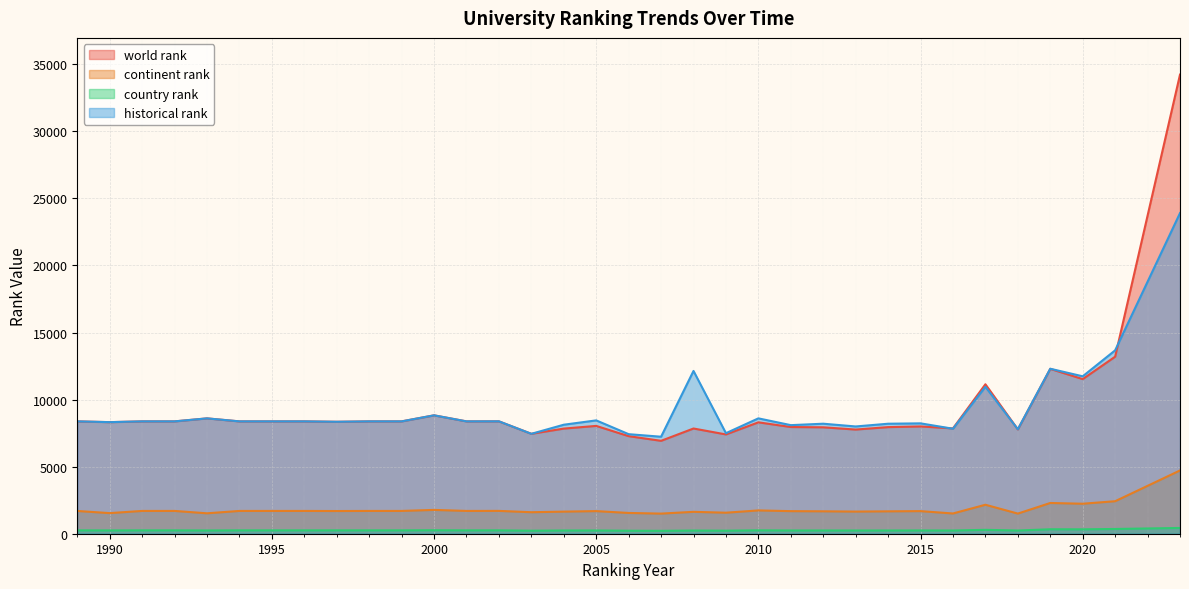

Between 2013 and 2001, which is larger?

2001